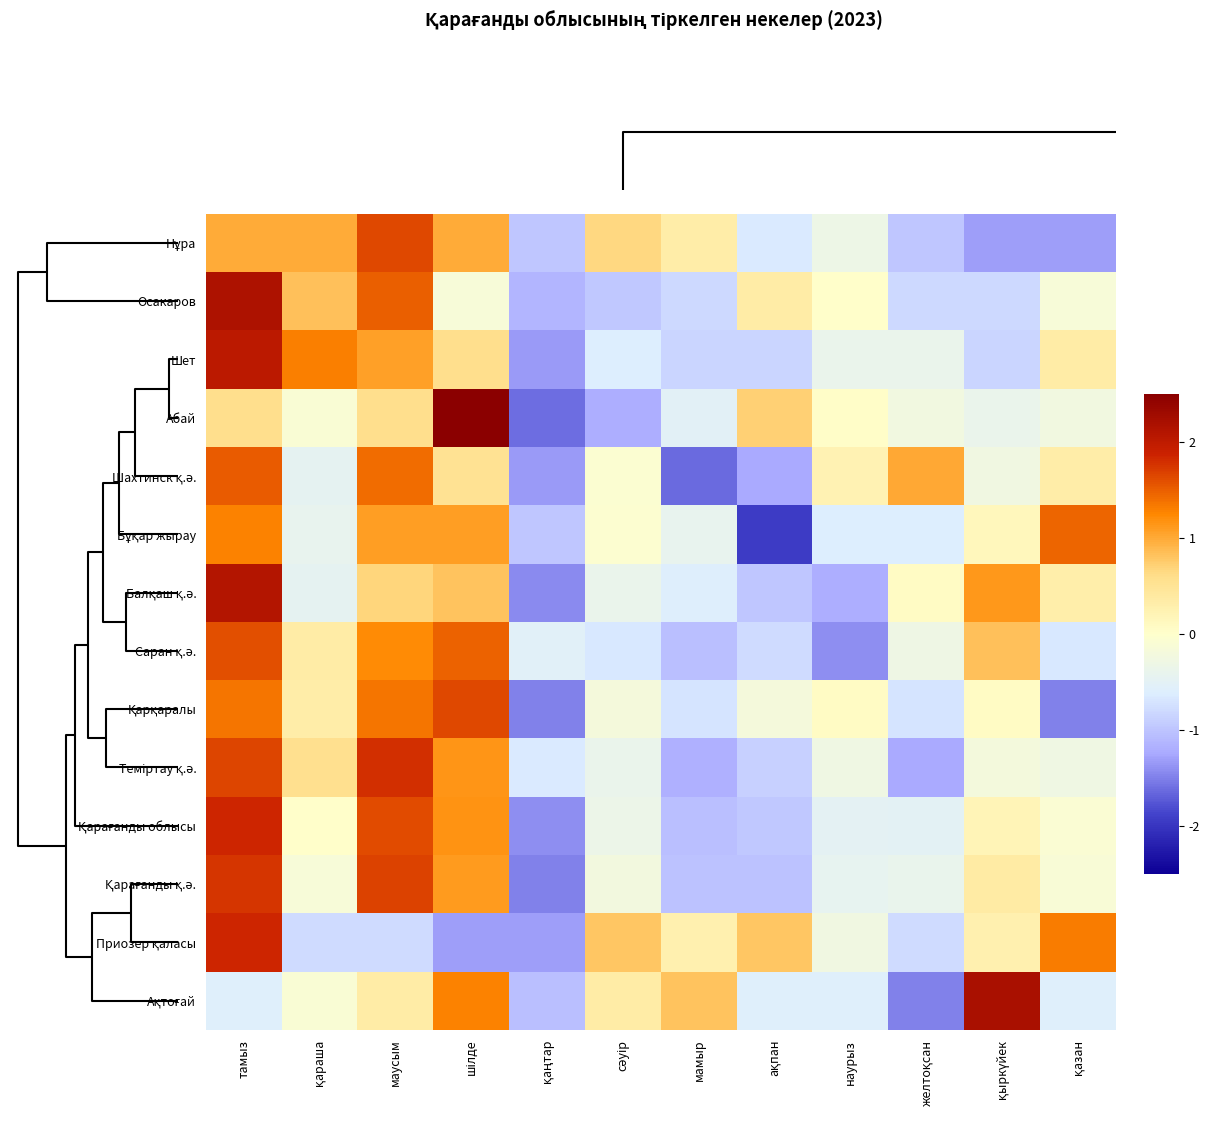

What is the maximum value shown in the chart?

2.5